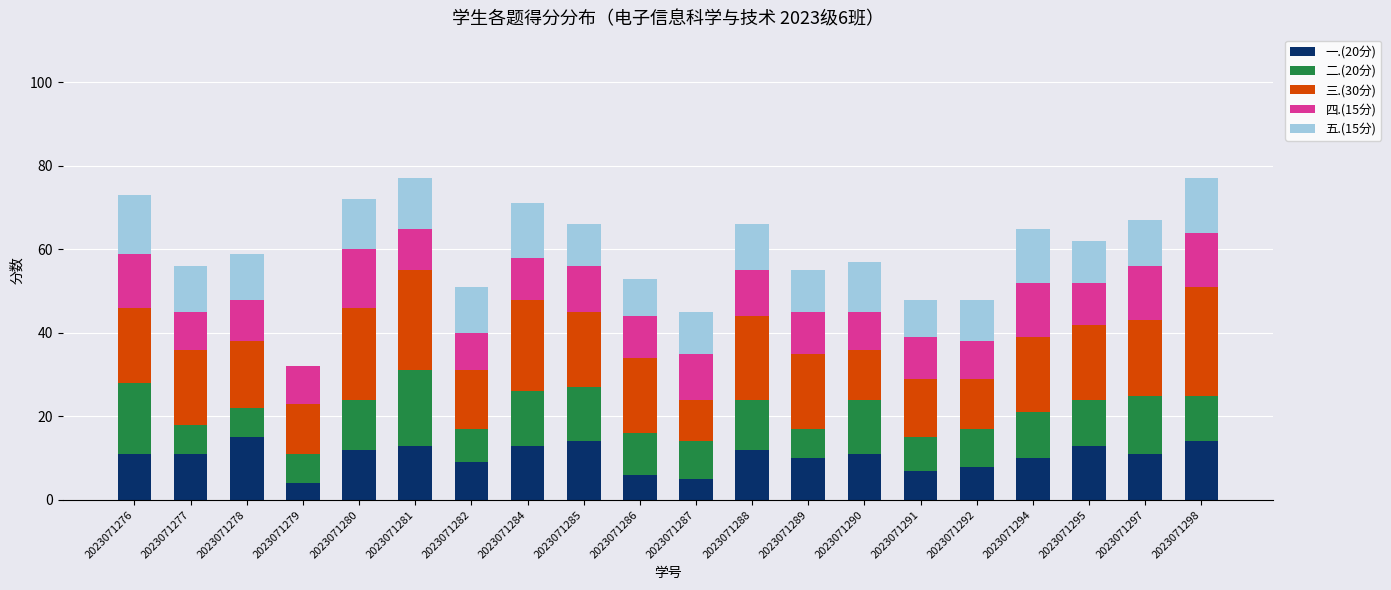

The 一.(20分) series shows 6 at 2023071285. True or false?

False